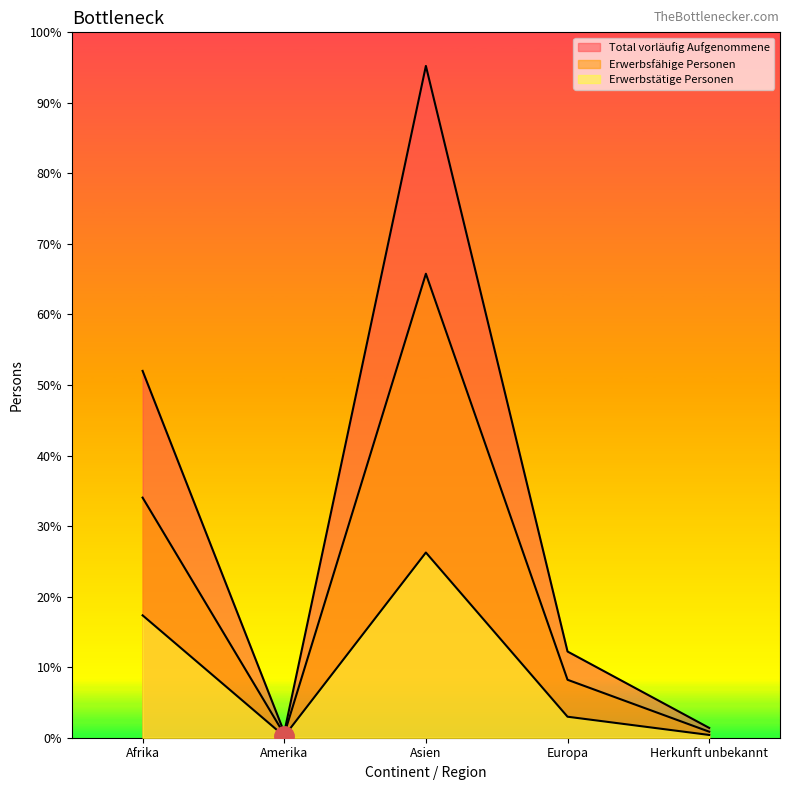

At which category is the sum across all series the highest?

Asien